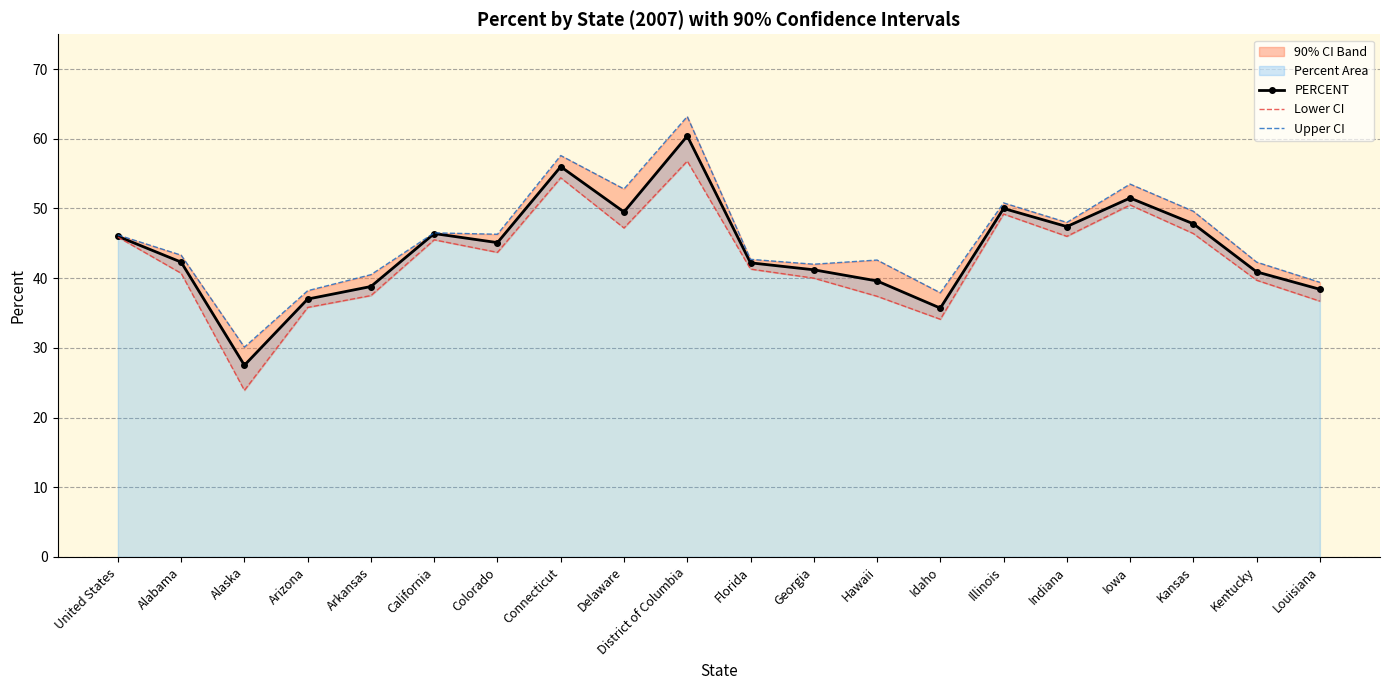

The value of Upper CI at District of Columbia is 63.2. True or false?

True